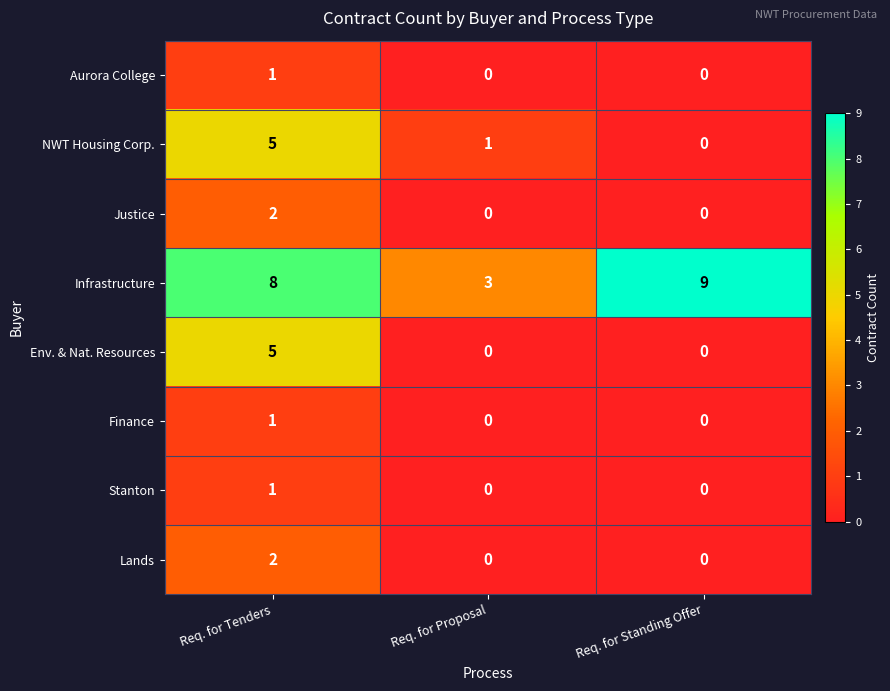

Reading left to right, what are all the values shown in this chart?

Aurora College: 1	0	0
NWT Housing Corp.: 5	1	0
Justice: 2	0	0
Infrastructure: 8	3	9
Env. & Nat. Resources: 5	0	0
Finance: 1	0	0
Stanton: 1	0	0
Lands: 2	0	0